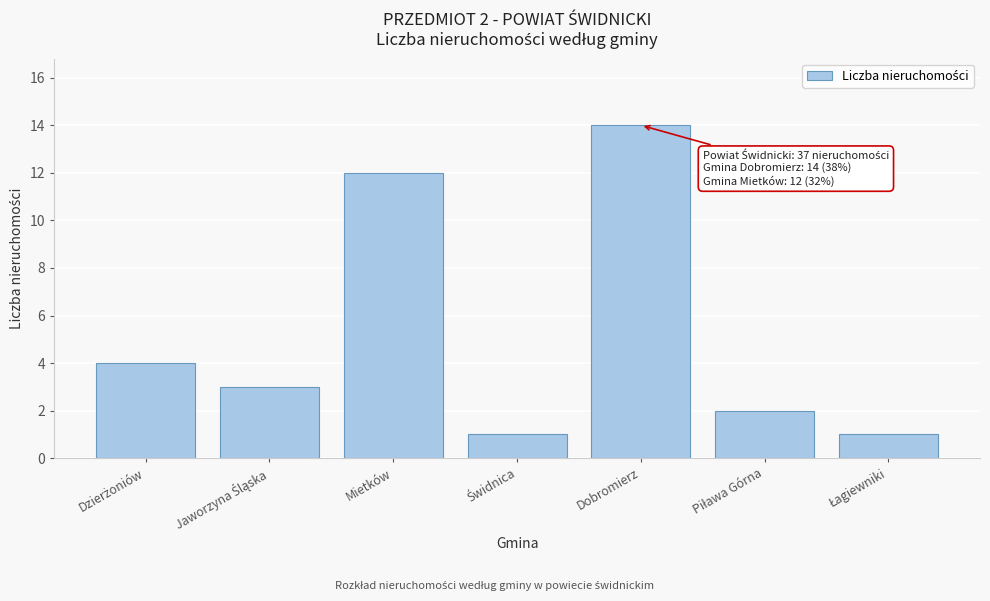

Reading left to right, extract all data points from this chart.

4	3	12	1	14	2	1